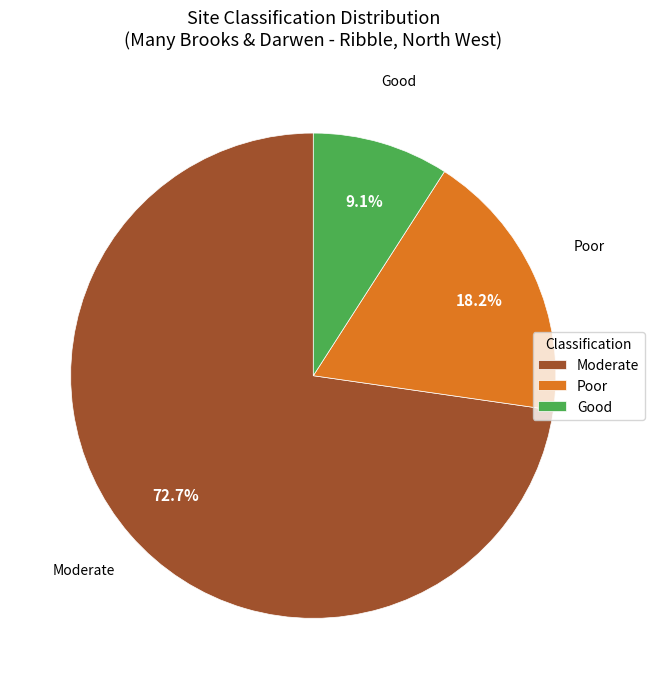

Approximately how many times larger is the value at Poor compared to Moderate?

0.3